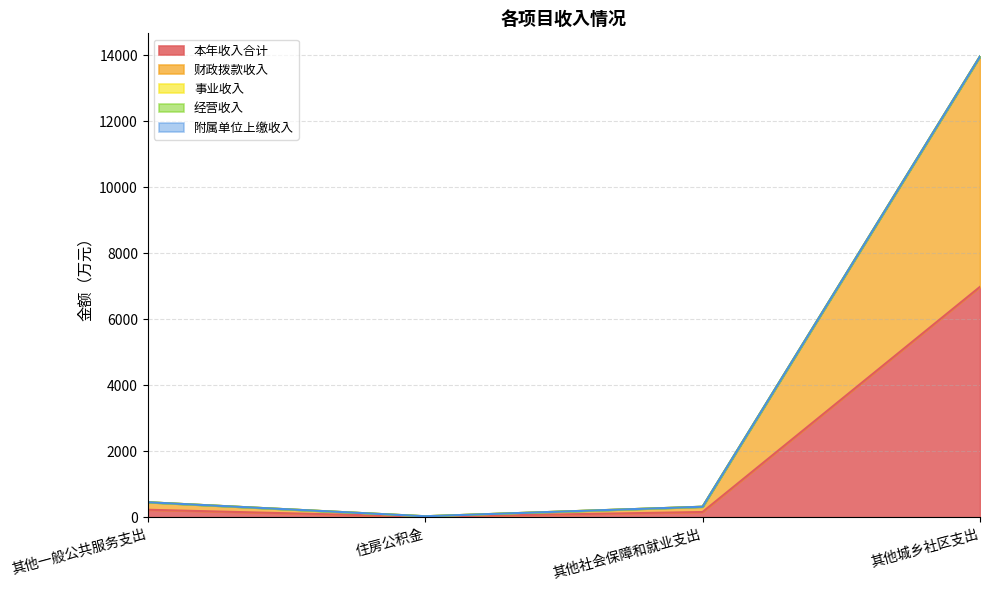

Rank the series by their maximum value, from lowest to highest.

事业收入, 经营收入, 附属单位上缴收入, 本年收入合计, 财政拨款收入